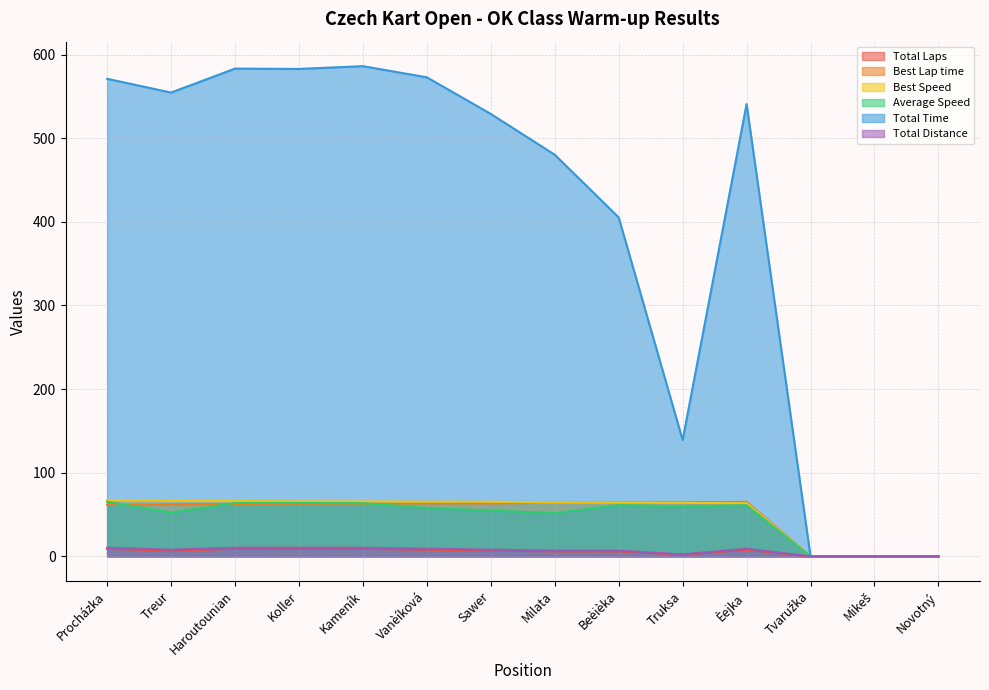

The Average Speed series shows 0.0 at Novotný. True or false?

True